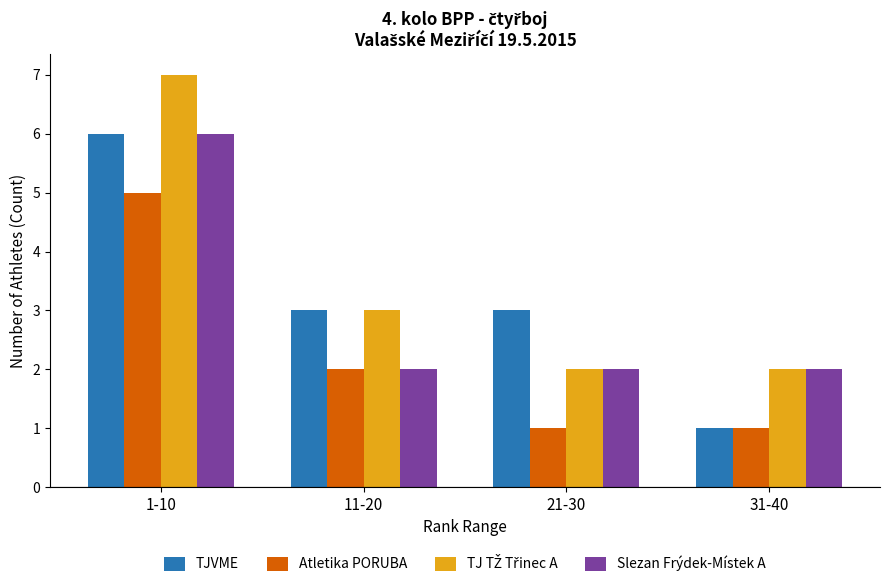

The value of Atletika PORUBA at 21-30 is 1. True or false?

True